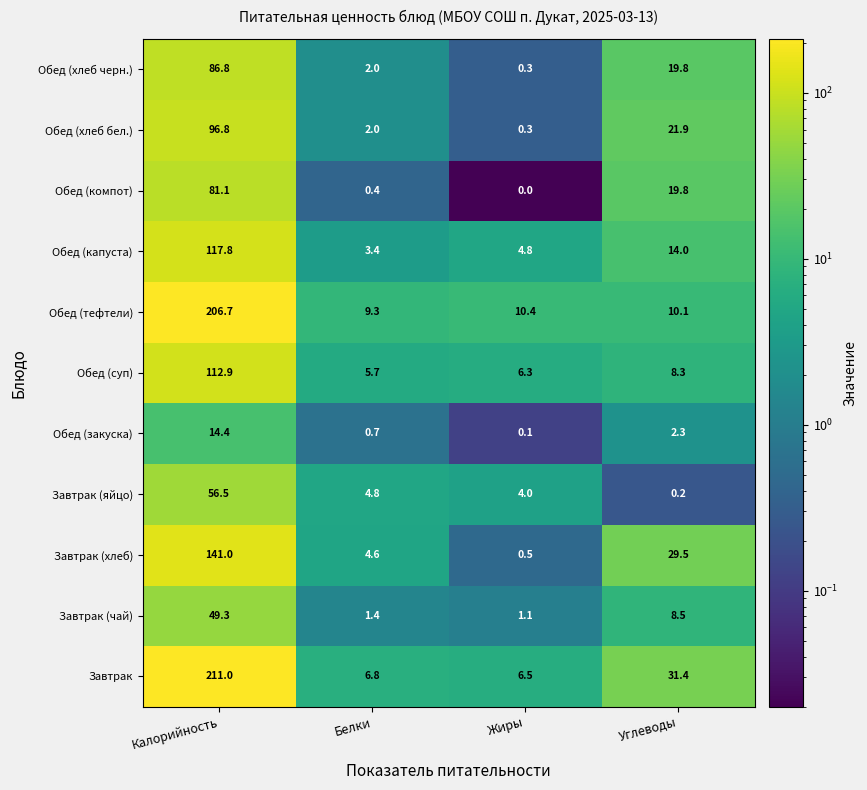

What is the maximum value for Завтрак?

211.0